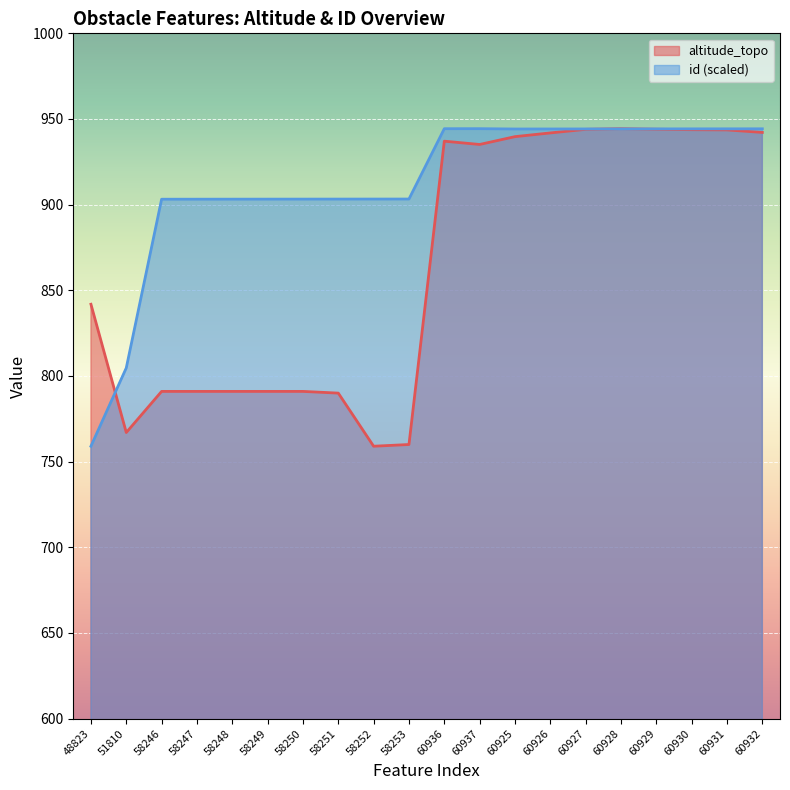

What position from the left is 60931?

19